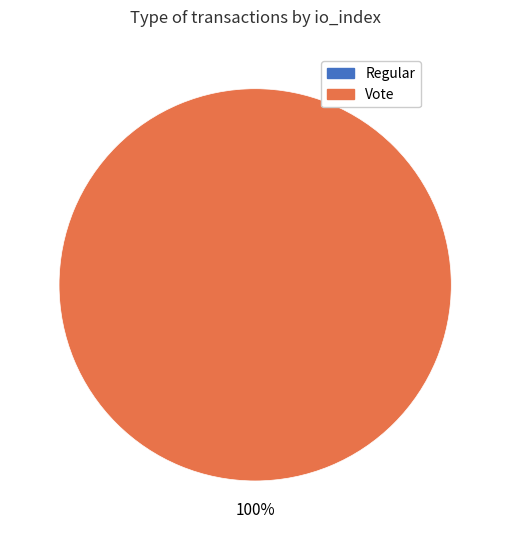

Does Regular account for over 50% of the chart?

No